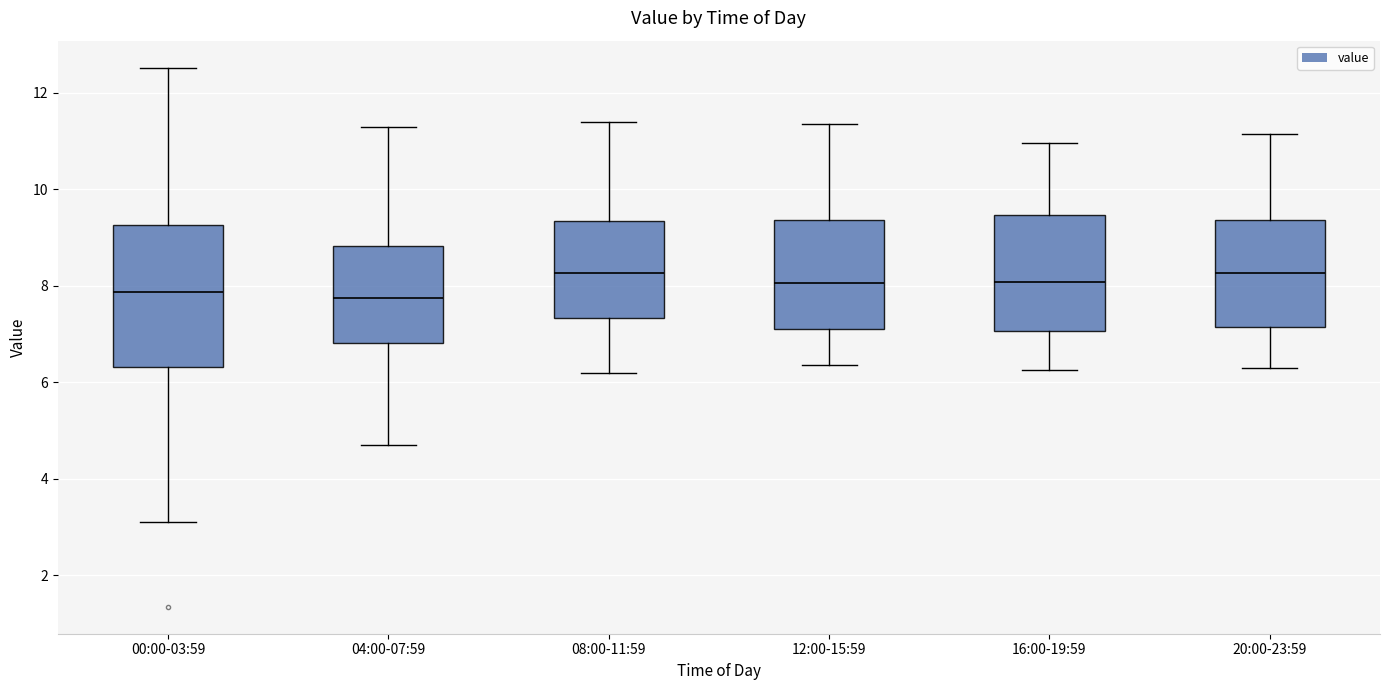

Which box is the tallest, from its lower edge to its upper edge?

00:00-03:59